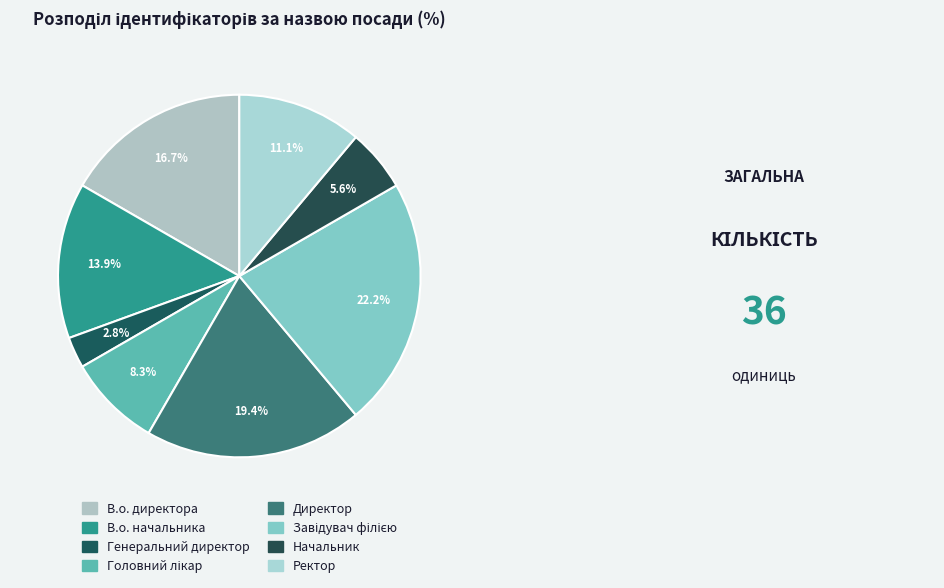

Is the sum of Начальник and В.о. начальника greater than half?

No